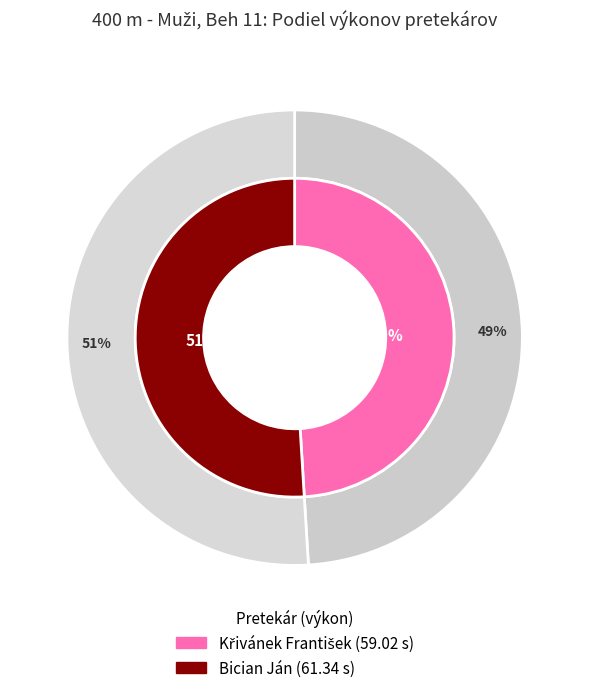

Do Bician Ján and Křivánek František together represent more than half of the pie?

Yes